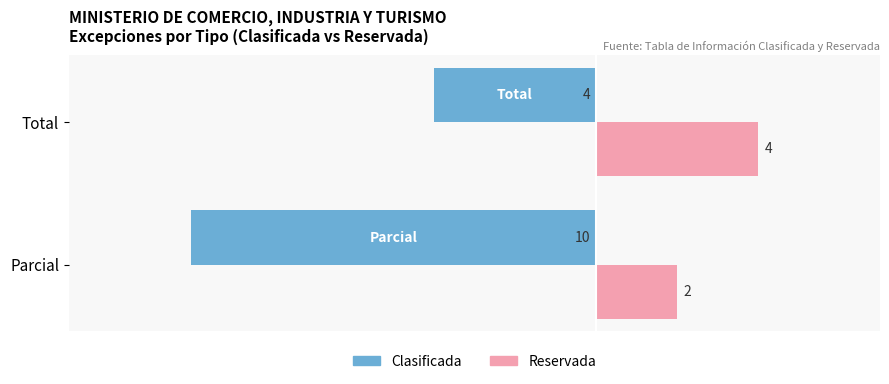

At which label does Reservada reach its peak?

Total